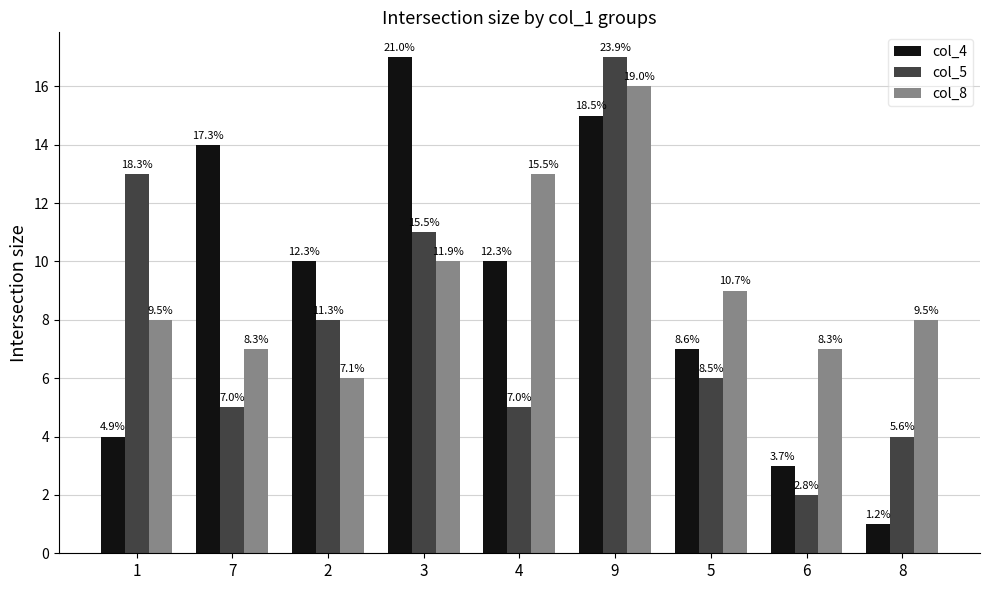

What are all the series names shown in the legend?

col_4, col_5, col_8